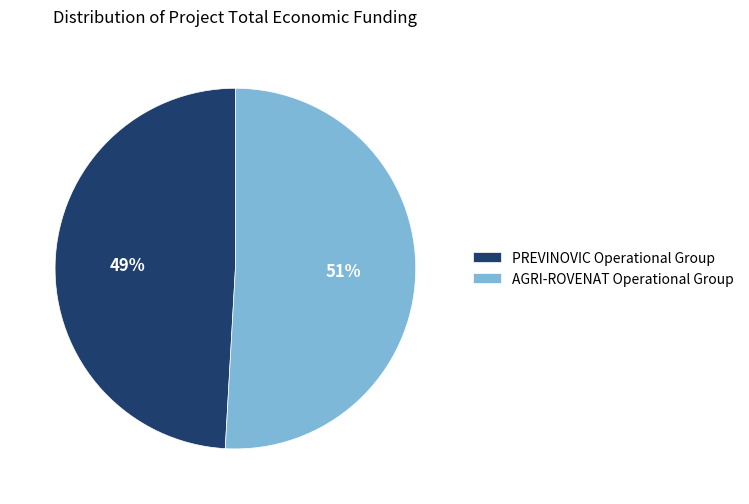

True or false: AGRI-ROVENAT Operational Group accounts for 38% of the total.

False